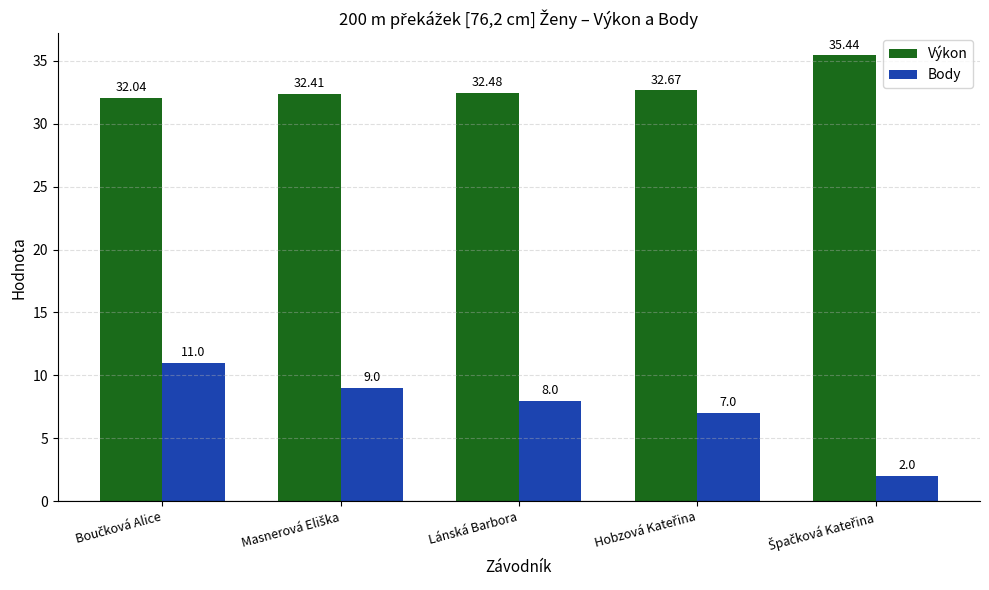

True or false: Výkon has a value of 32.5 at Lánská Barbora.

True